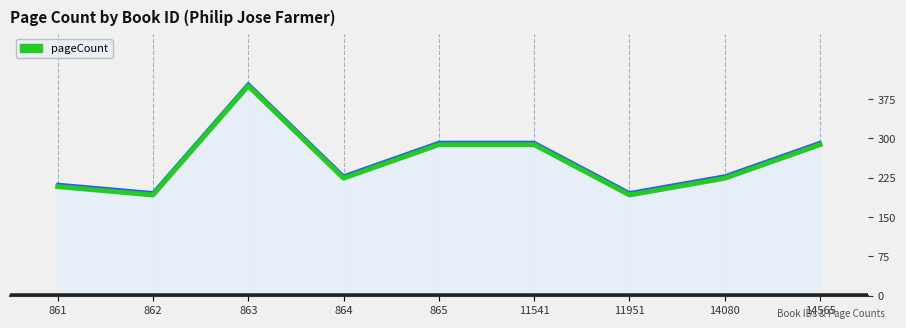

Reading left to right, list all the values displayed in this chart.

861=208	862=192	863=400	864=224	865=288	11541=288	11951=192	14080=224	14565=288